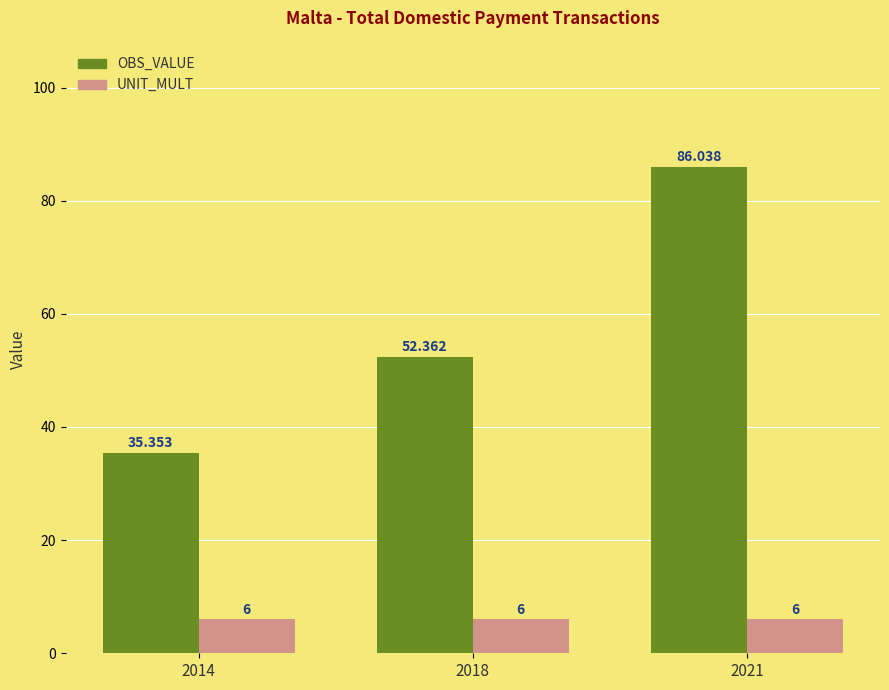

The value of OBS_VALUE at 2018 is 52.4. True or false?

True